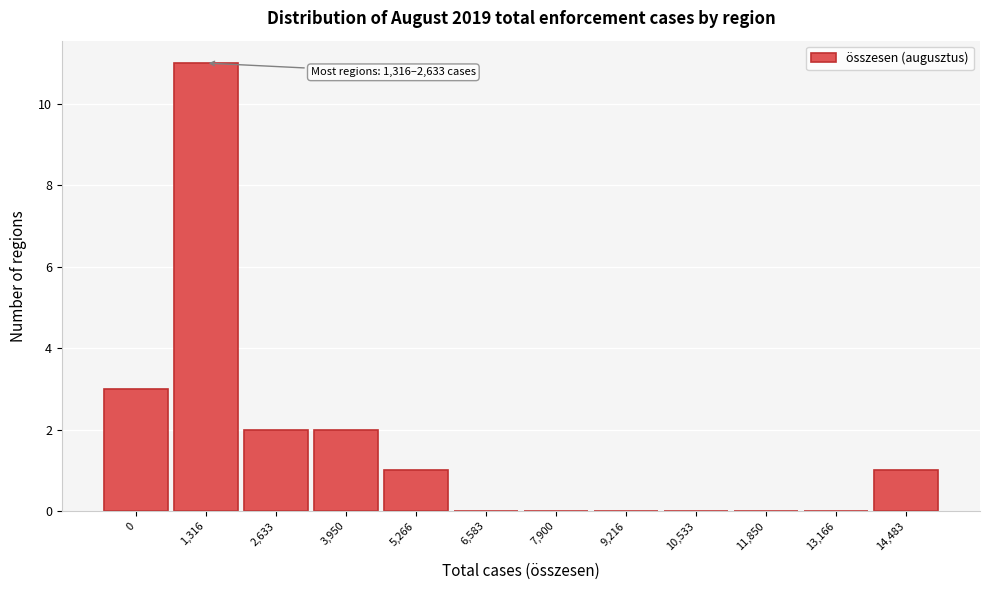

Reading left to right, transcribe all the data shown in this chart.

0=3	1,316=11	2,633=2	3,950=2	5,266=1	6,583=0	7,900=0	9,216=0	10,533=0	11,850=0	13,166=0	14,483=1